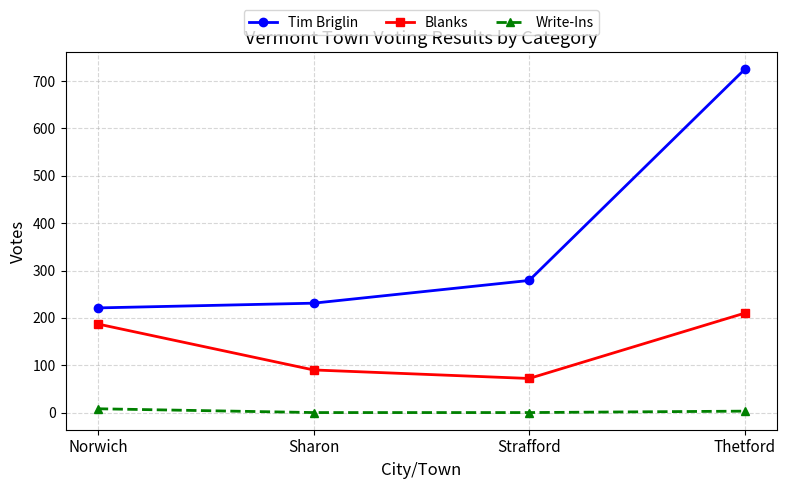

What is the difference between the Blanks values at Strafford and Sharon?

18